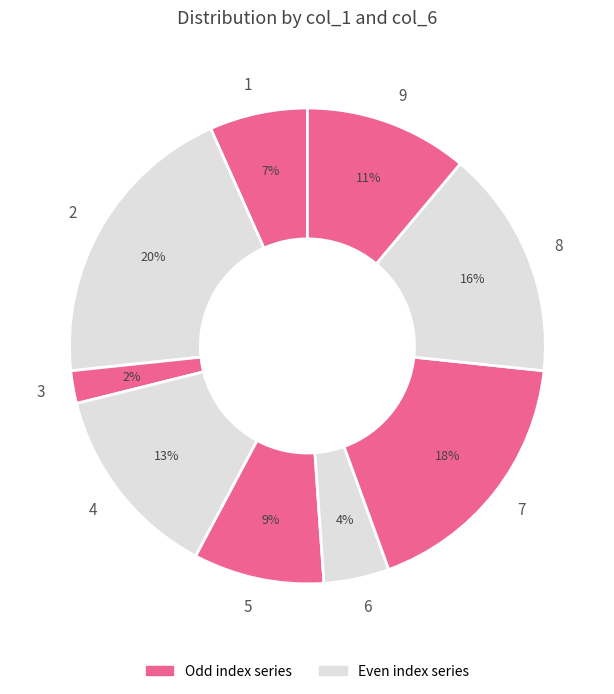

Which category has the smallest portion of the pie?

3